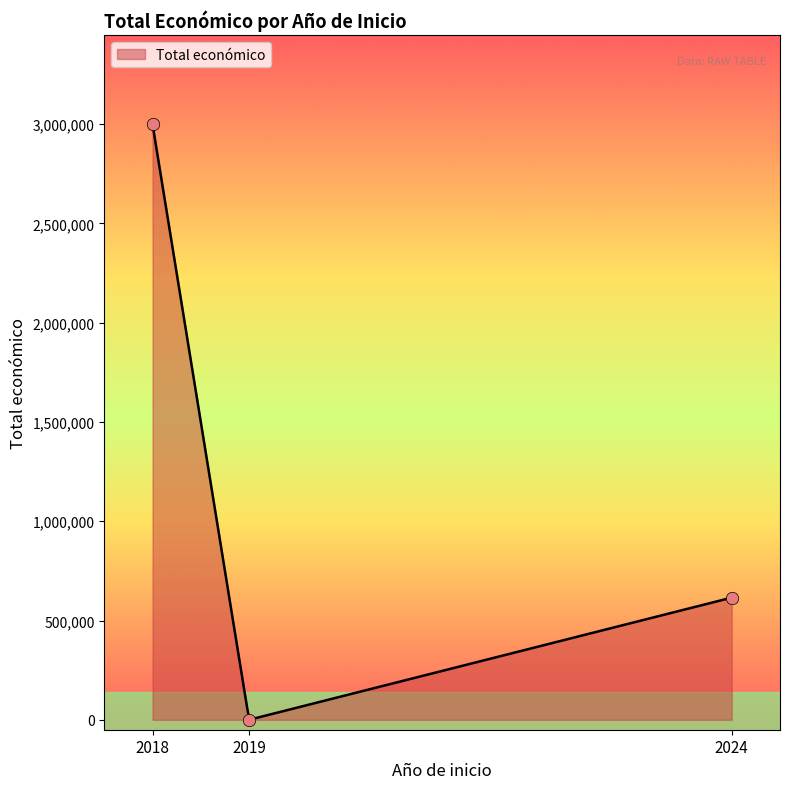

Approximately how many times larger is the value at 2024 compared to 2018?

0.2